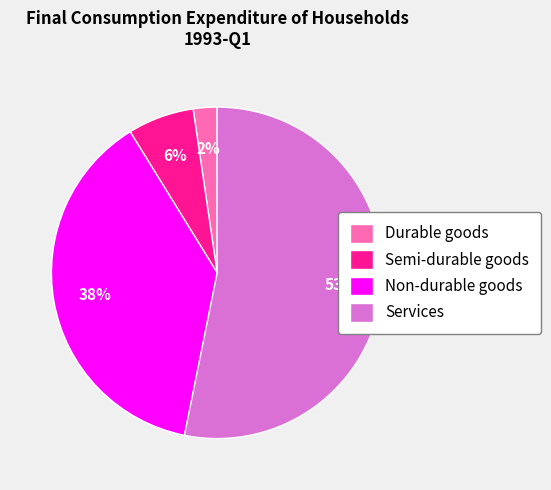

To the nearest percent, what percentage of the pie is Non-durable goods?

38%